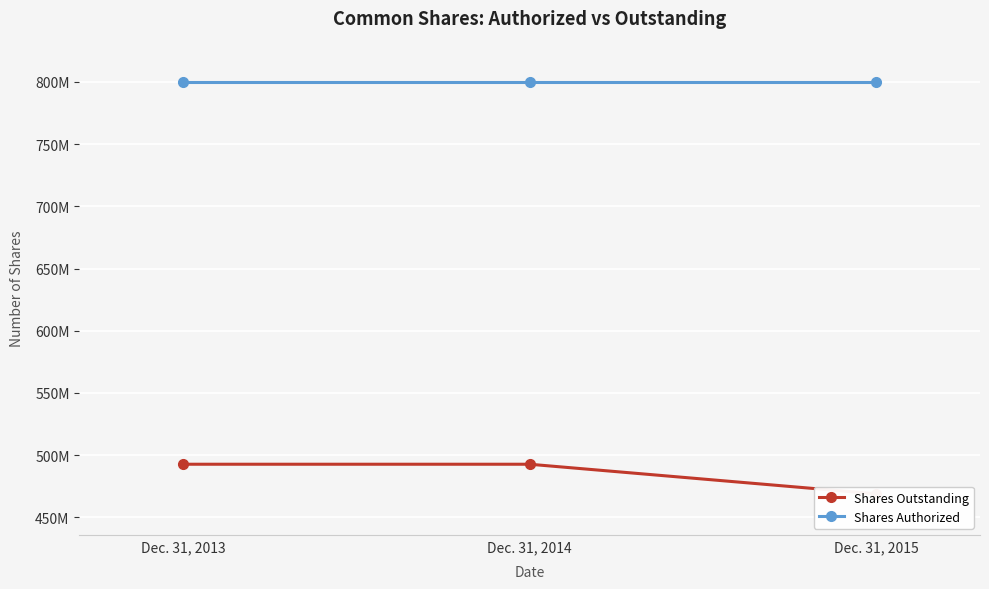

Which series has the widest spread of values?

Shares Outstanding